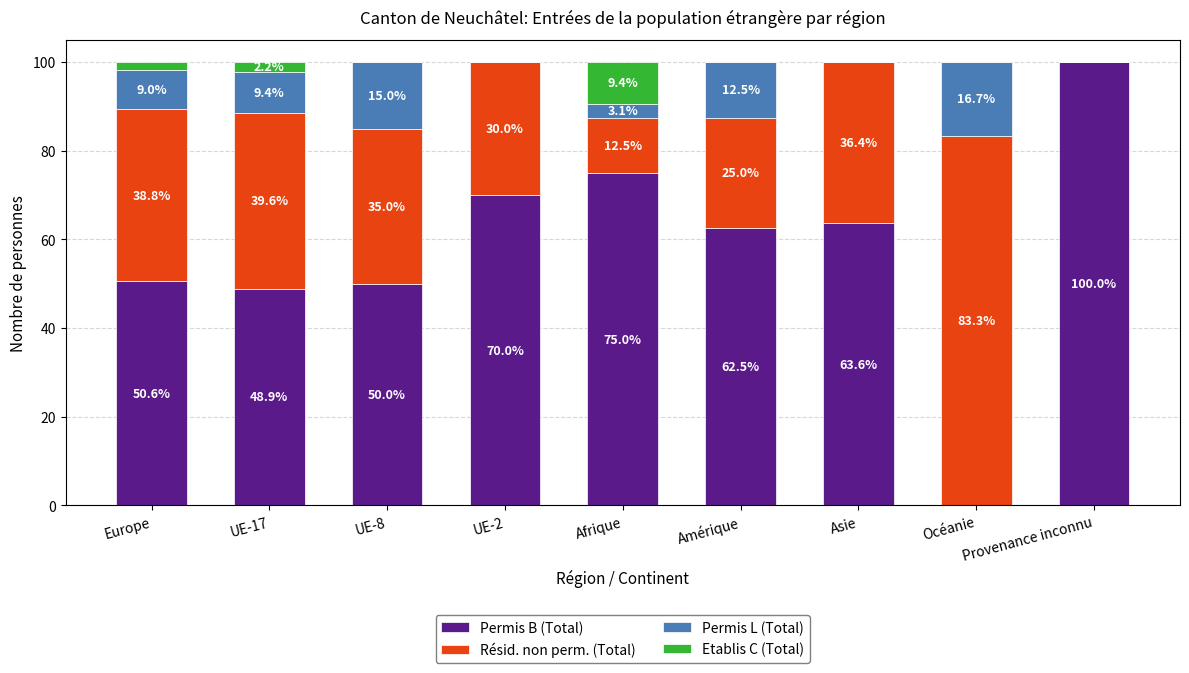

What is the total value across all series at Afrique?

100.0